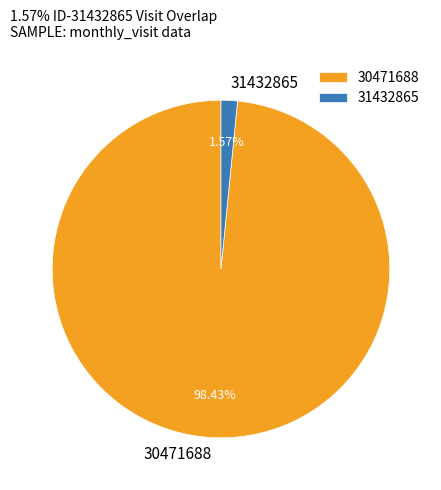

What percentage is the 30471688 slice, to the nearest percent?

98%